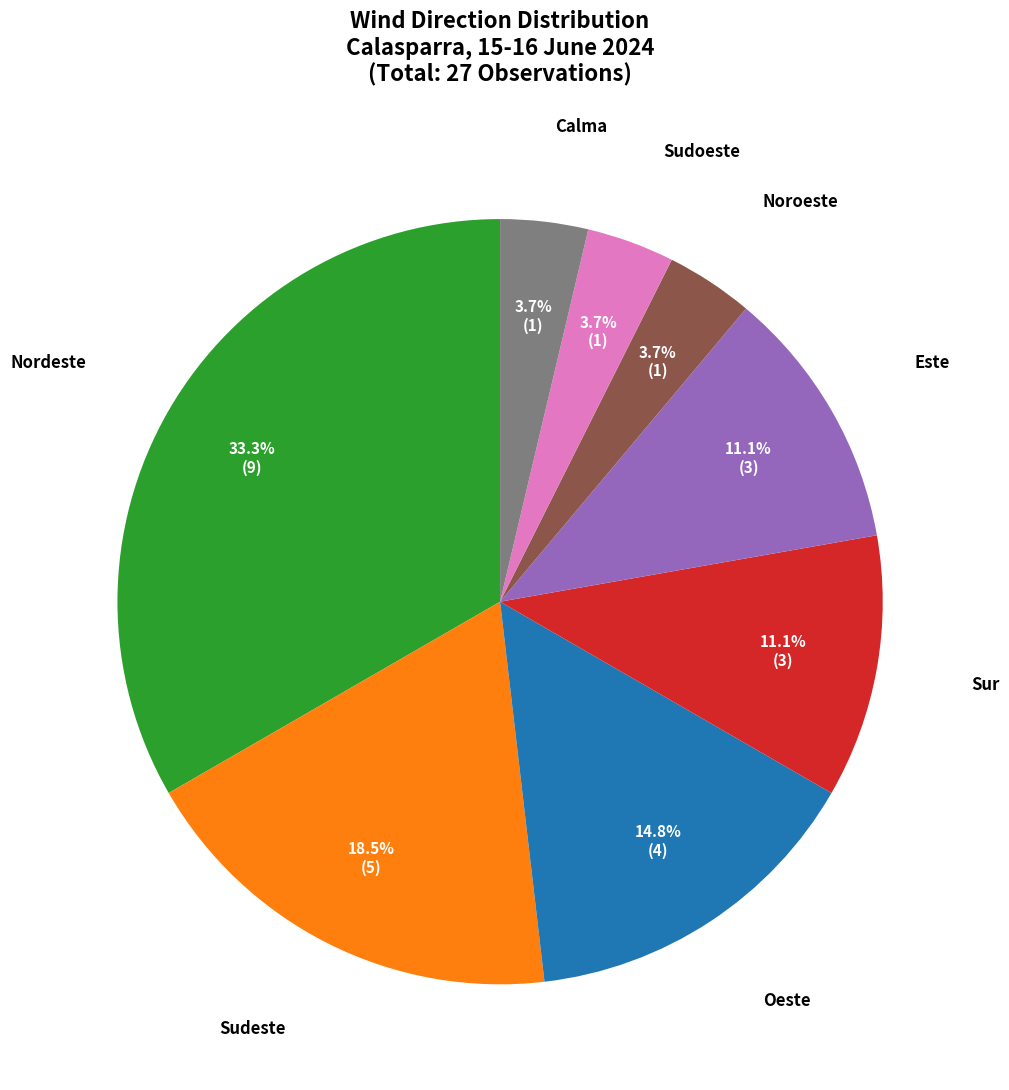

To the nearest percent, what portion does Oeste represent?

15%